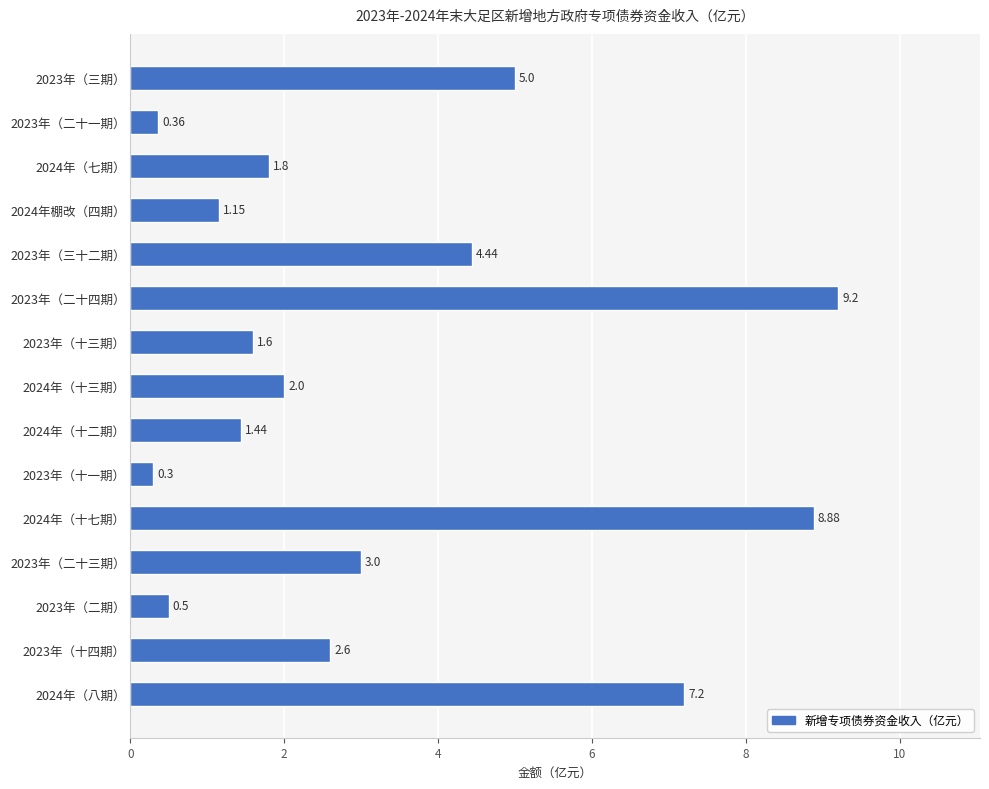

What is the average value?

3.3